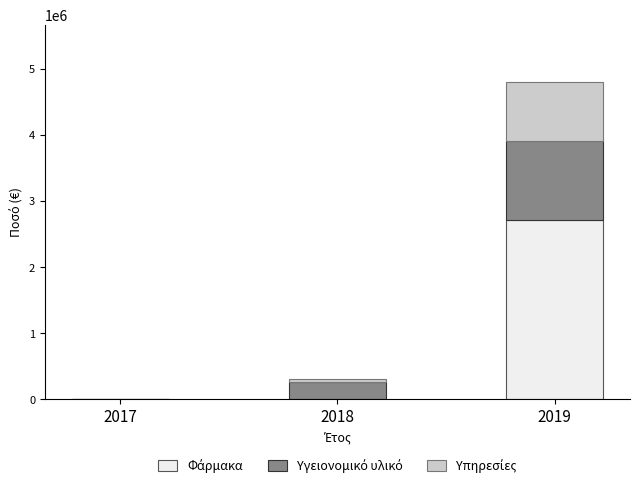

At which category is the sum across all series the highest?

2019